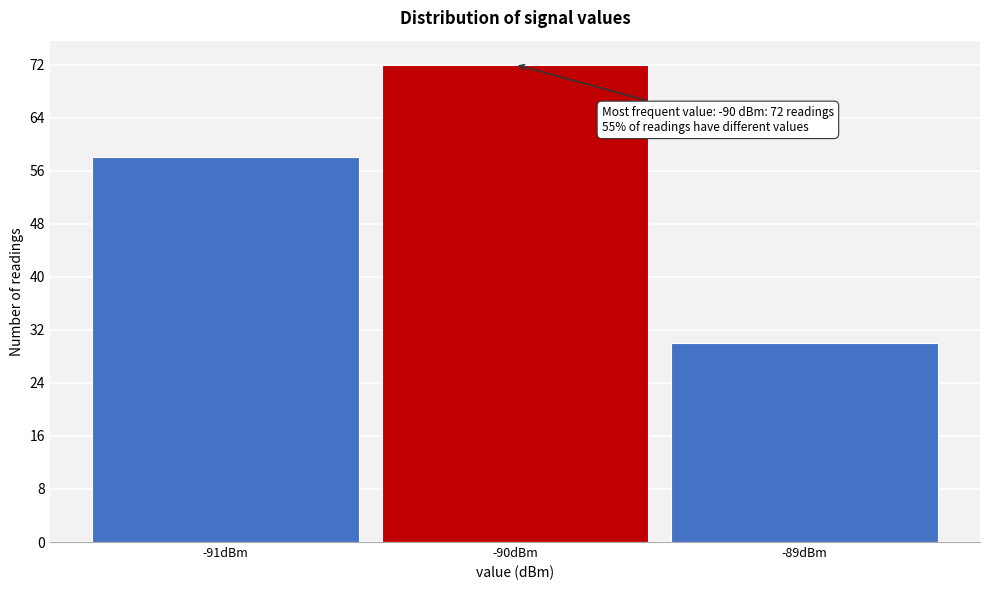

Over which range of the x-axis is the bar tallest?

-90.5 to -89.5